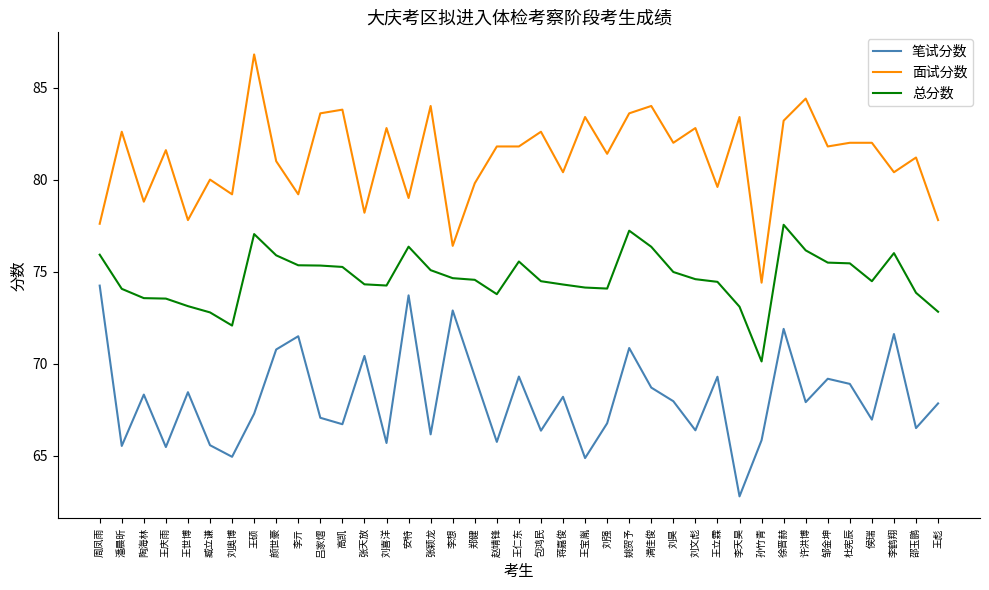

Rank the series by their maximum value, from lowest to highest.

笔试分数, 总分数, 面试分数